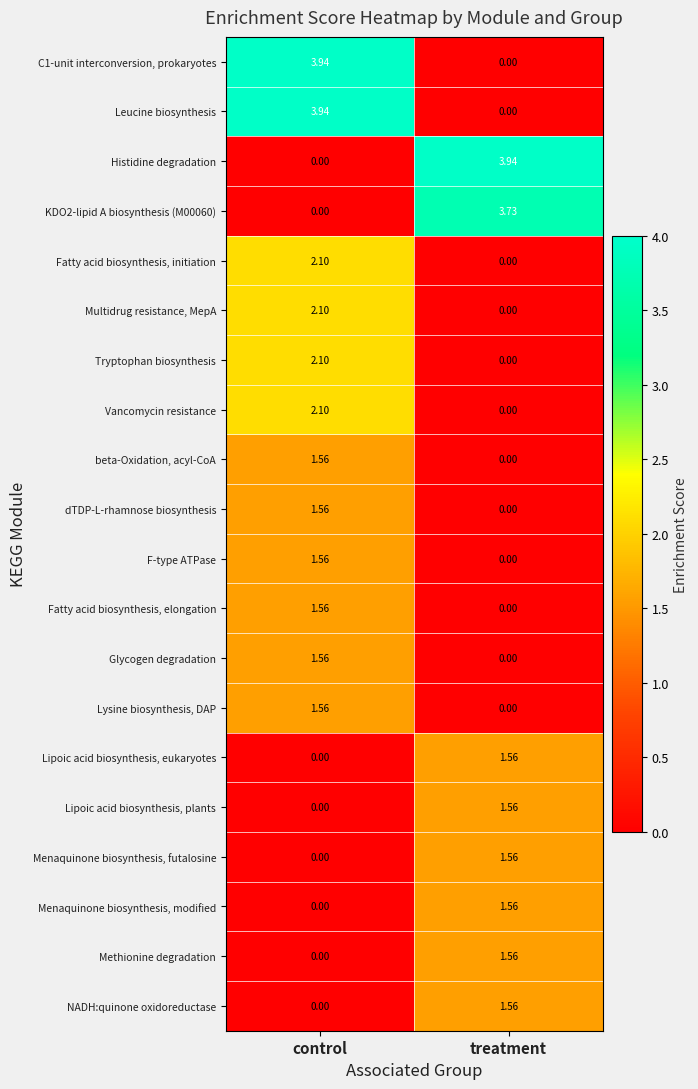

Rank the categories by C1-unit interconversion, prokaryotes value from highest to lowest.

control, treatment